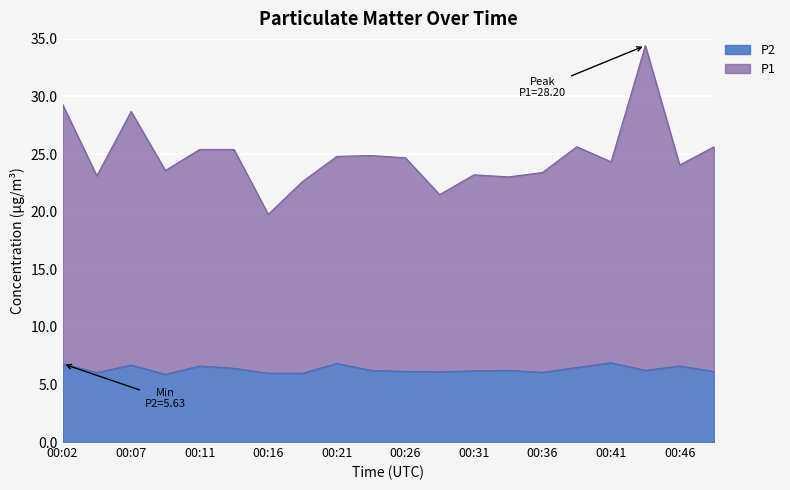

How many lines are shown in the chart?

2